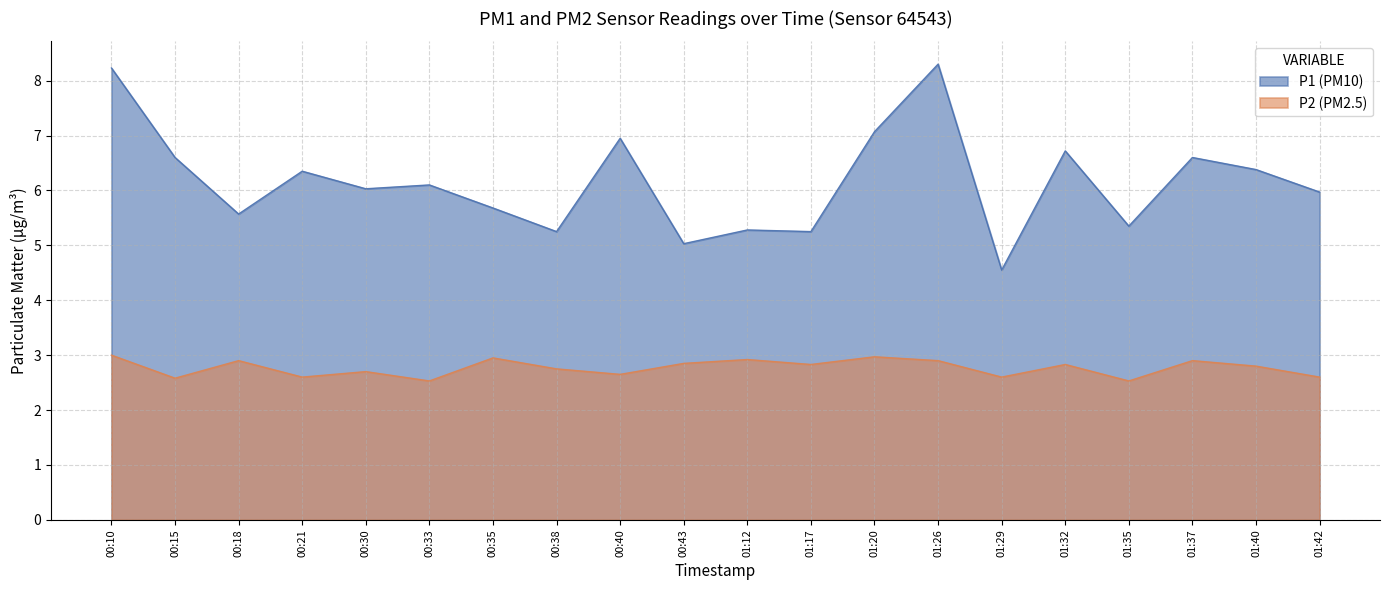

True or false: P2 and P1 intersect in this chart.

False